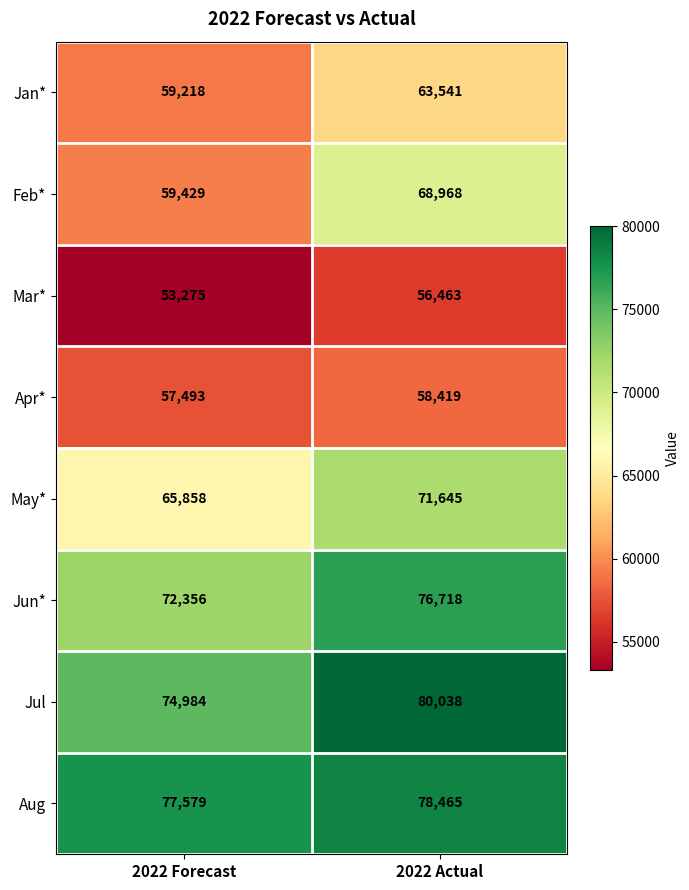

Reading left to right, what are all the values shown in this chart?

Jan*: 59218	63541
Feb*: 59429	68968
Mar*: 53275	56463
Apr*: 57493	58419
May*: 65858	71645
Jun*: 72356	76718
Jul: 74984	80038
Aug: 77579	78465